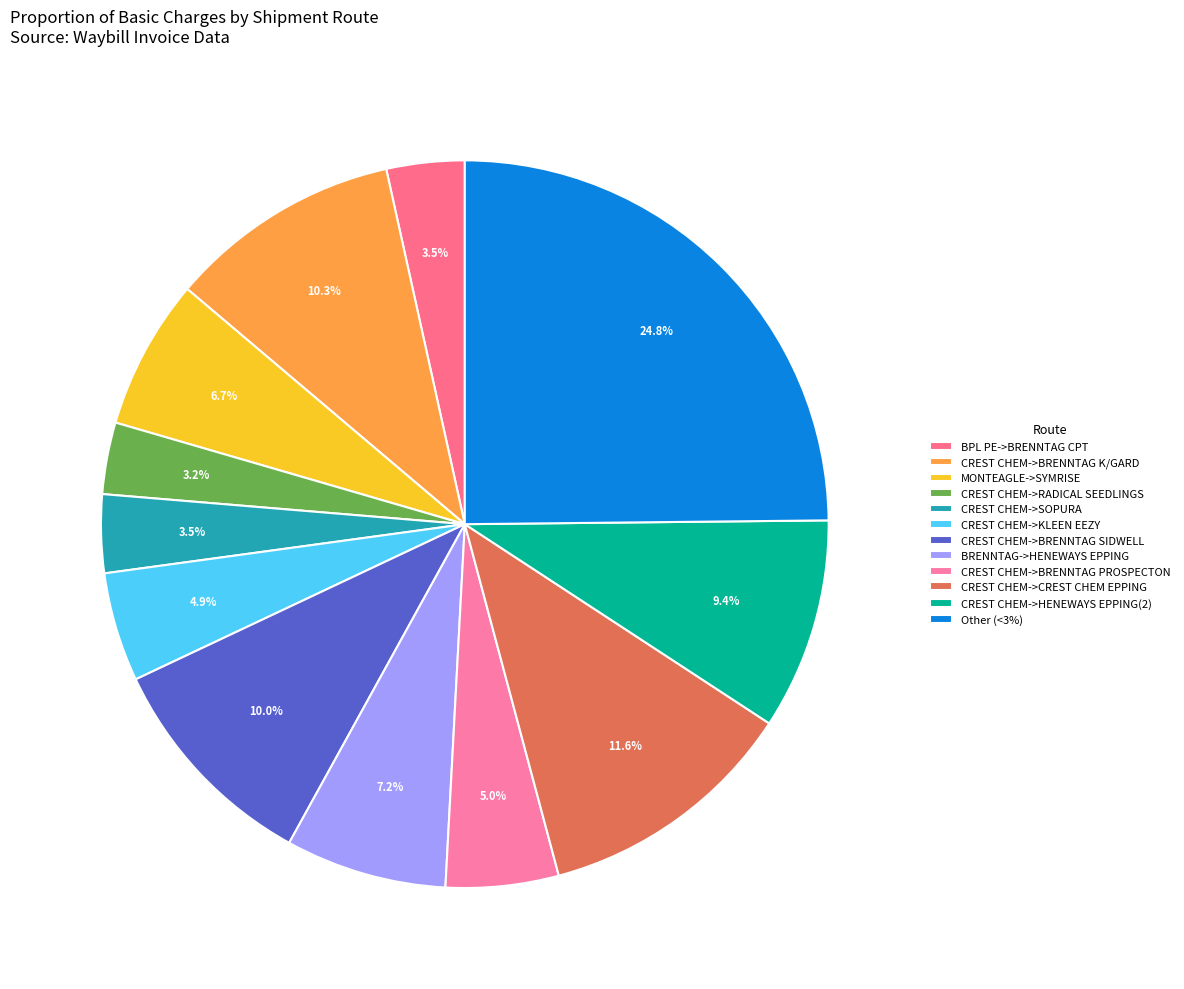

How many segments does this pie chart have?

12